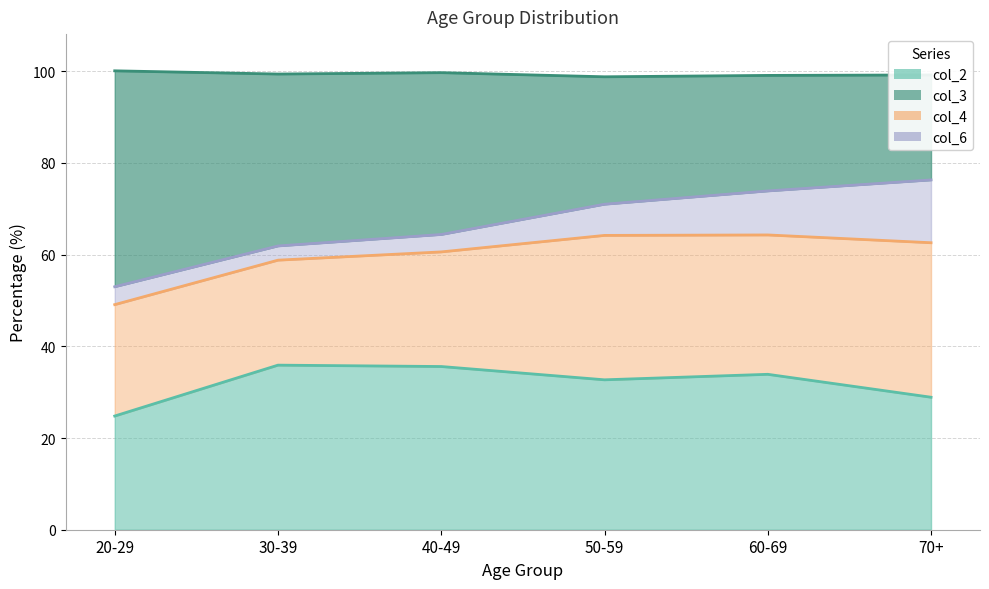

What is the smallest value displayed?

24.8